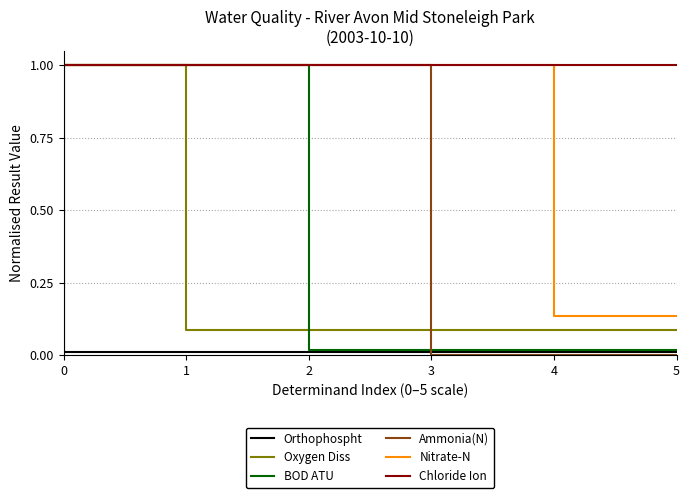

True or false: Oxygen Diss has a value of 0.0 at 5.

False